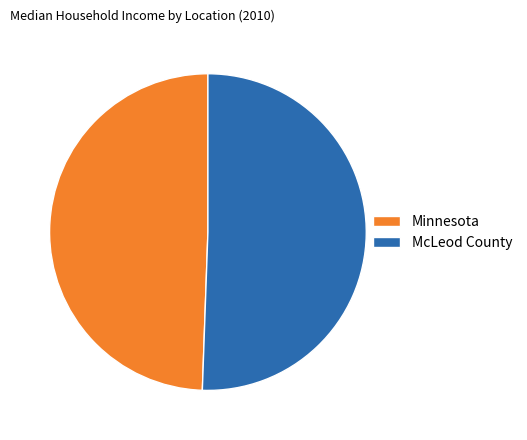

Is it true that McLeod County is 51% of the pie?

True